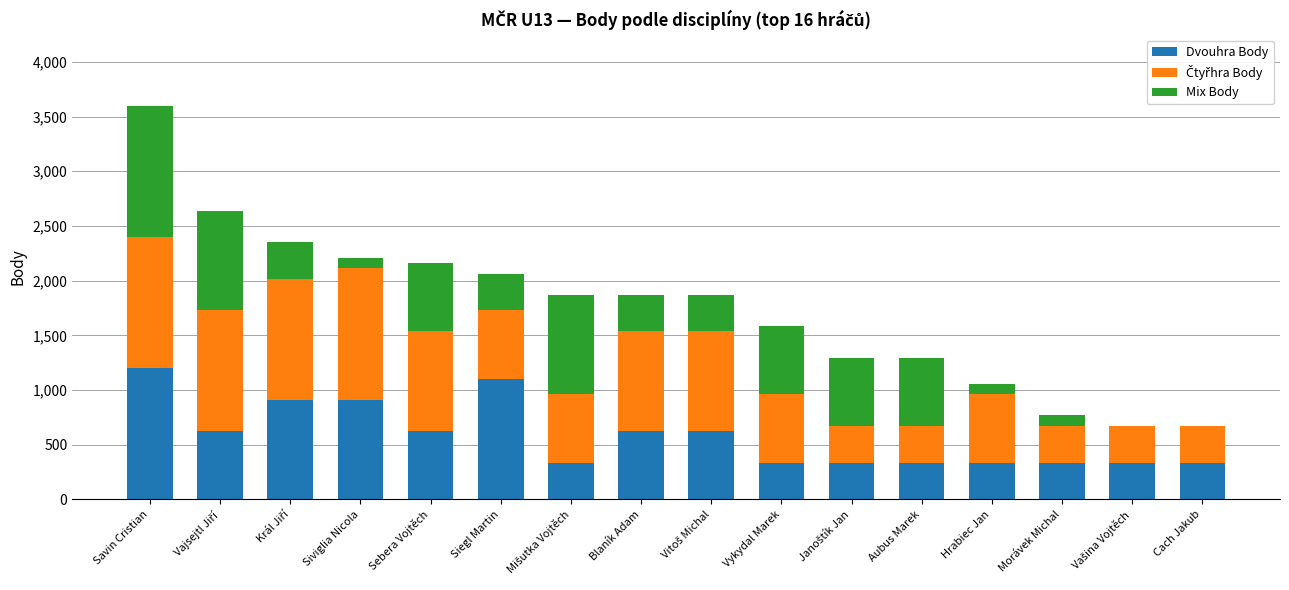

At which category is the sum across all series the highest?

Savin Cristian